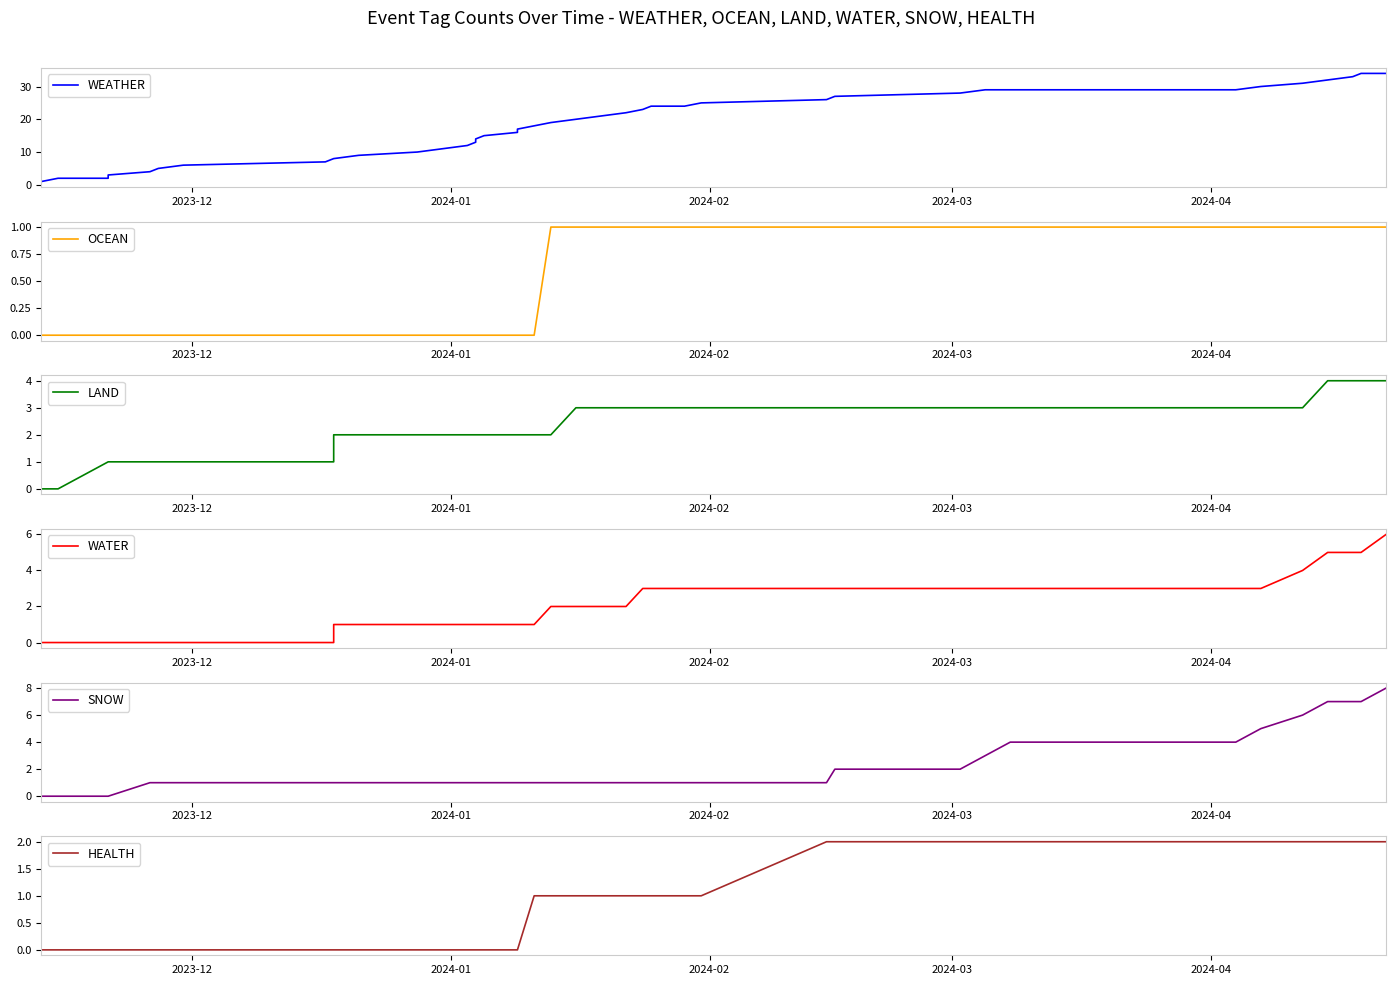

The WATER series shows 1 at 24. True or false?

False